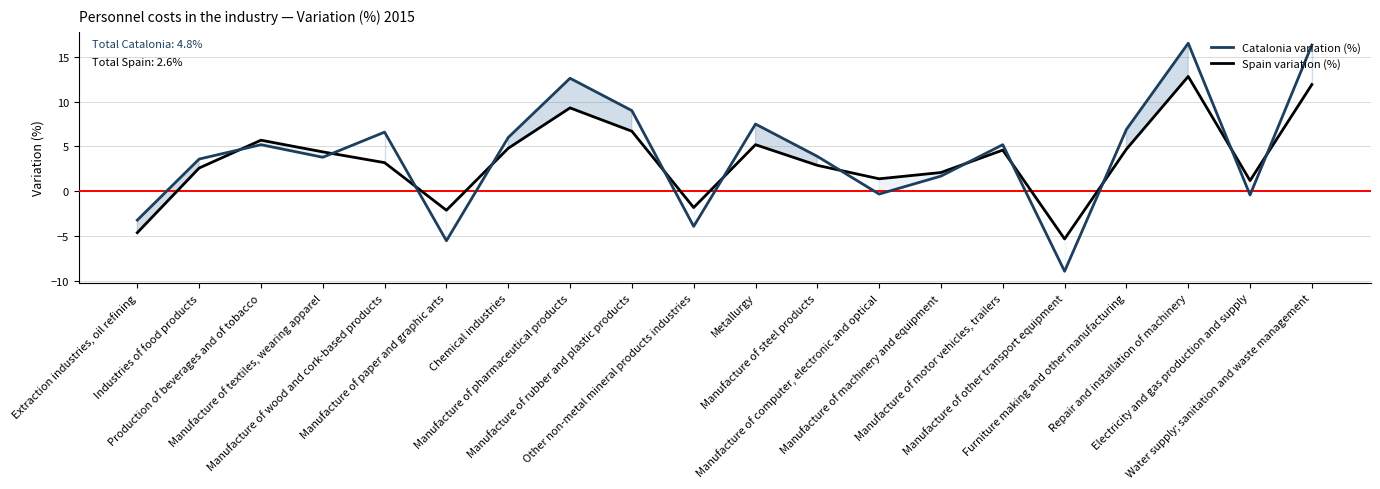

Between which two adjacent categories do Catalonia variation (%) and Spain variation (%) first intersect?

Industries of food products and Production of beverages and of tobacco